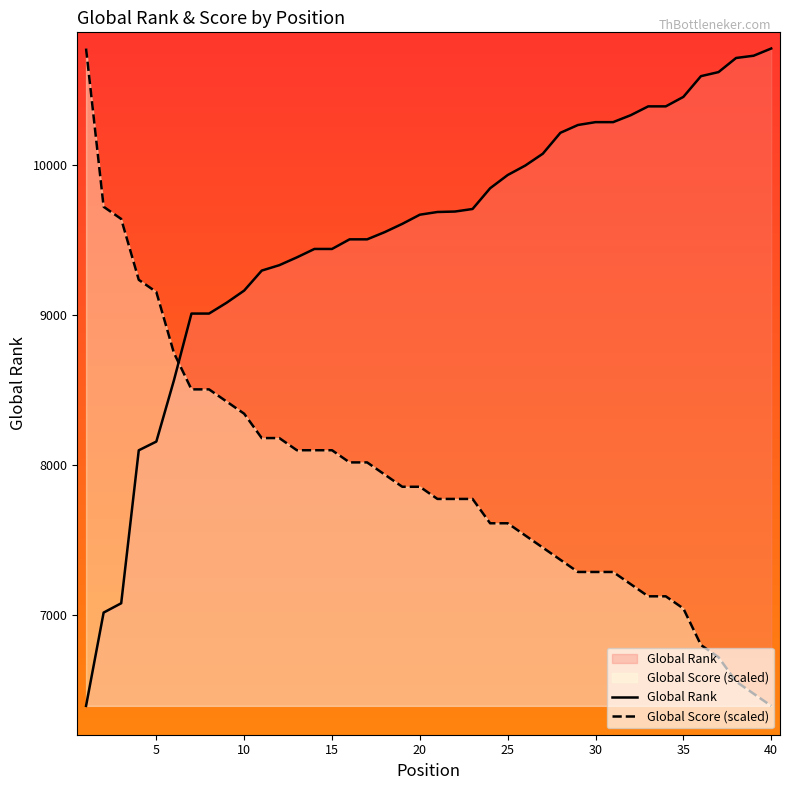

What is the minimum value shown in the chart?

6397.0